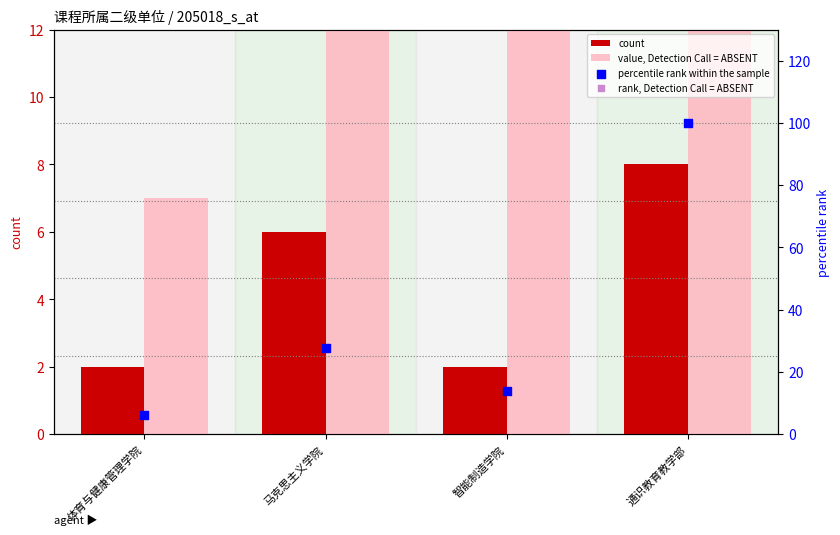

What is the total value across all series at 智能制造学院?

31.8